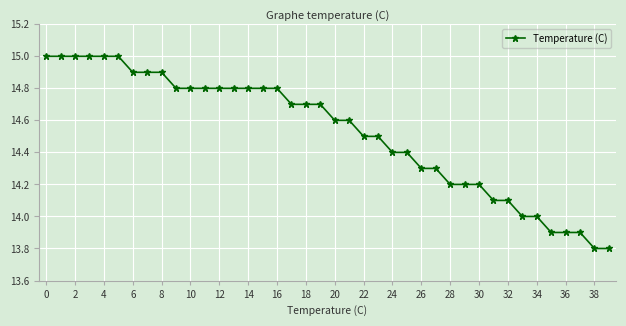

What is the value of the 14th point from the left?

14.8